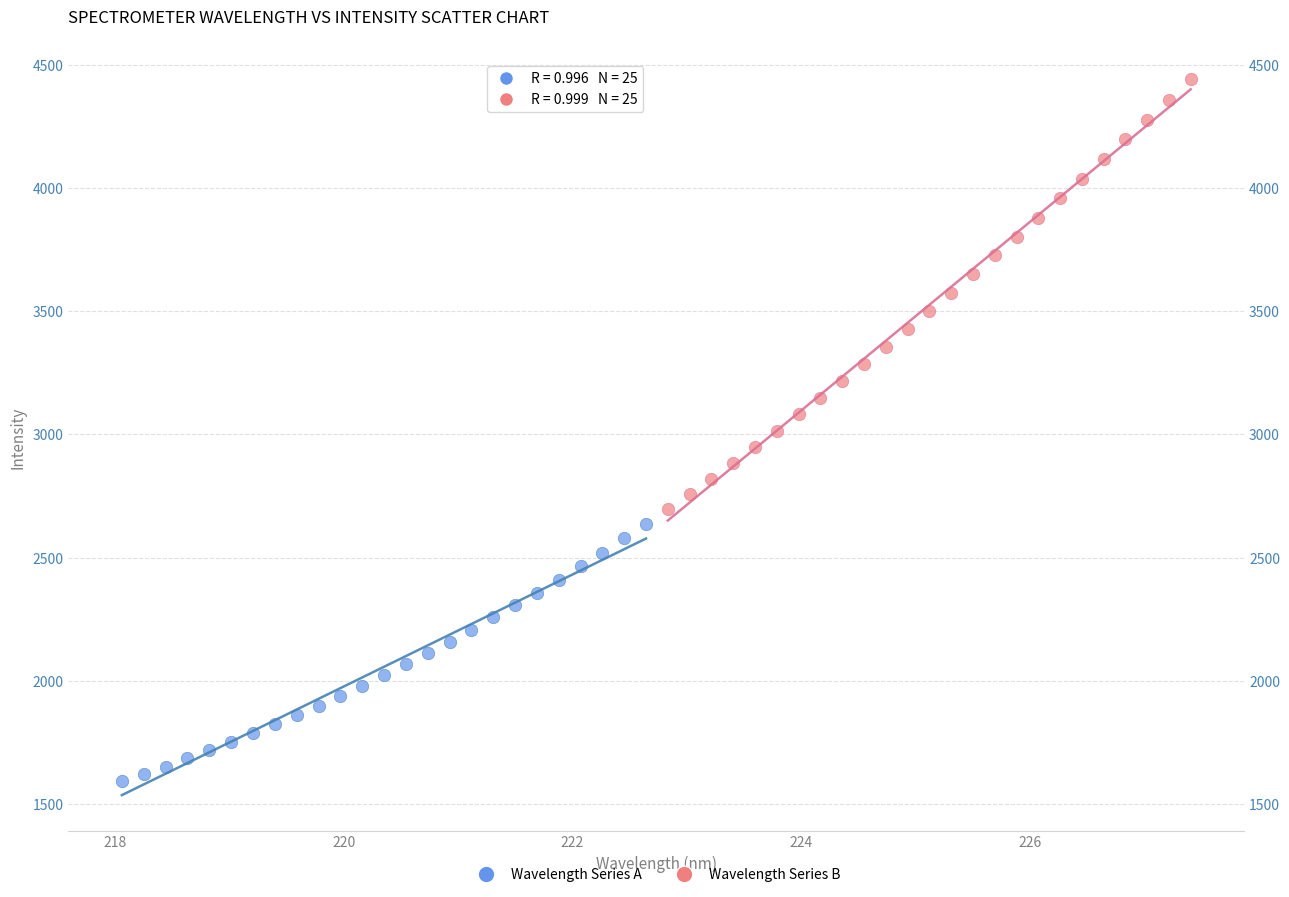

Which series has the widest spread of Y values?

Wavelength Series B